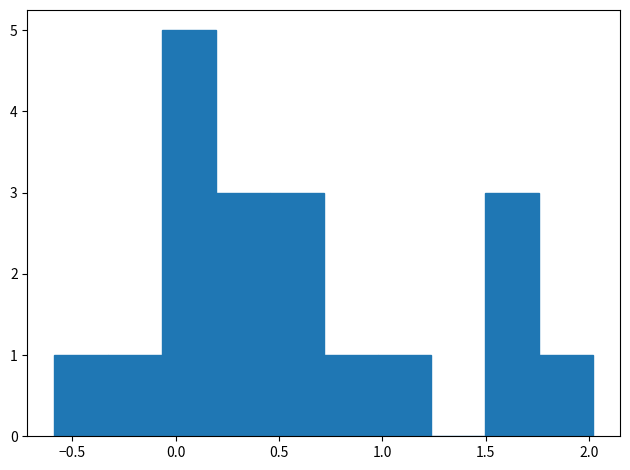

Reading left to right, list every bar in this chart as the range it spans on the x-axis followed by its height. Neither the bar edges nor the heights are printed on the chart, so give them approximately, as read against the axes.

-0.60 to -0.35: 1
-0.35 to -0.05: 1
-0.05 to 0.20: 5
0.20 to 0.45: 3
0.45 to 0.70: 3
0.70 to 1.00: 1
1.00 to 1.25: 1
1.25 to 1.50: 0
1.50 to 1.75: 3
1.75 to 2.00: 1